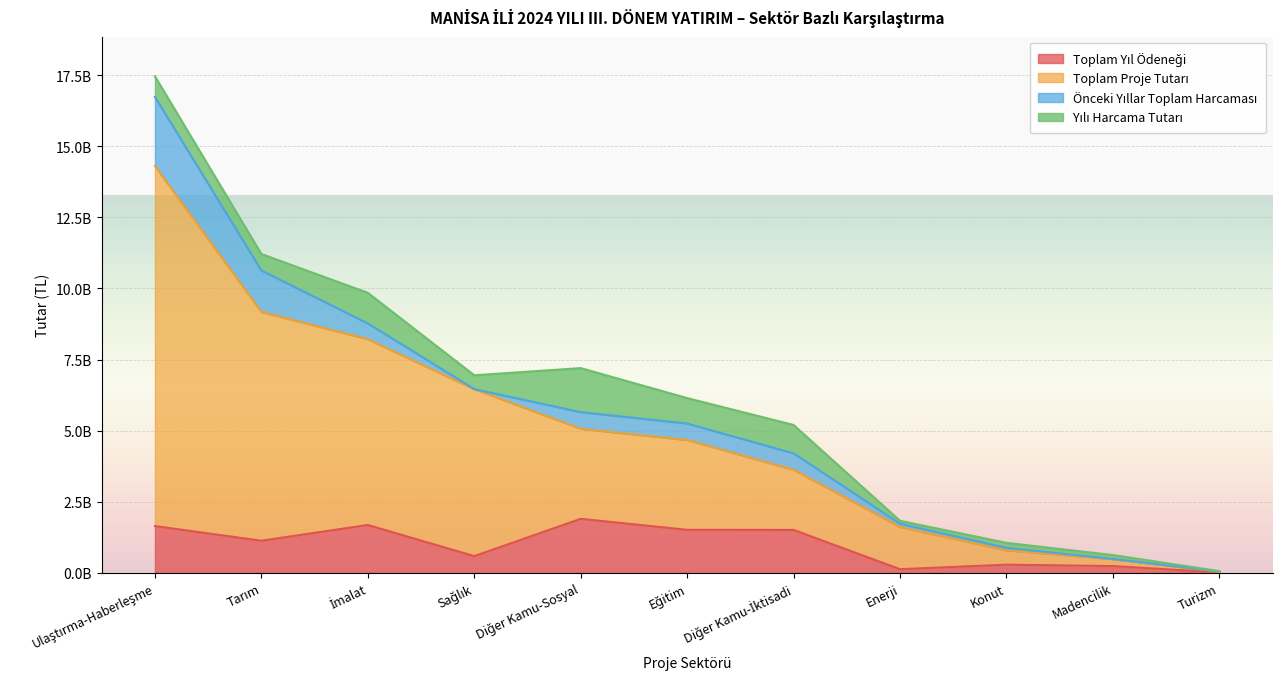

At which label is Toplam Proje Tutarı closest to 7171177219?

Sağlık